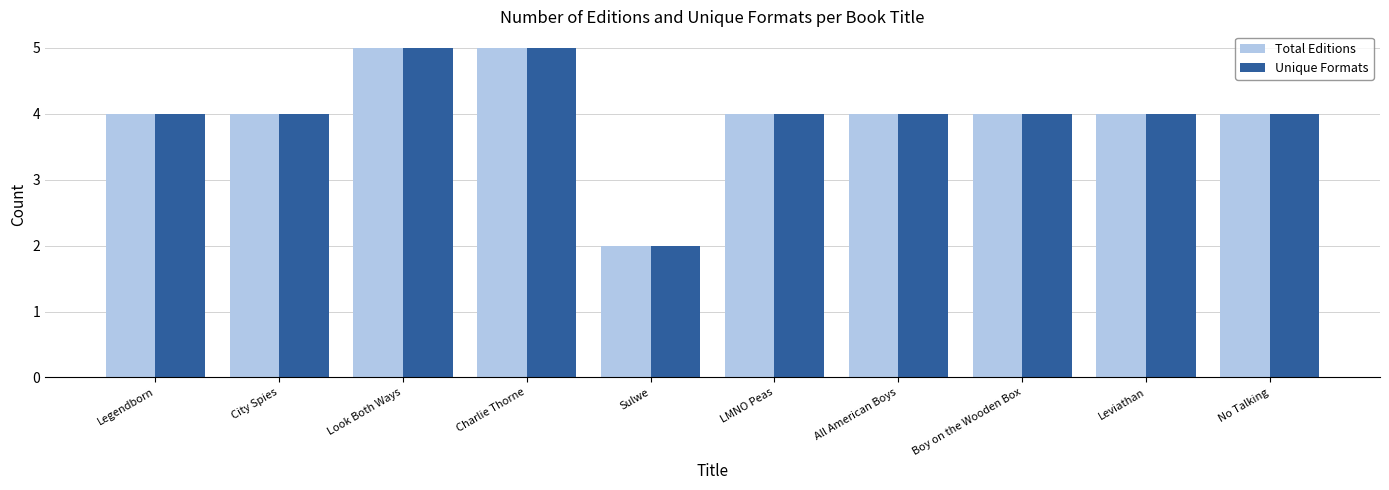

The value of Unique Formats at Legendborn is 7. True or false?

False